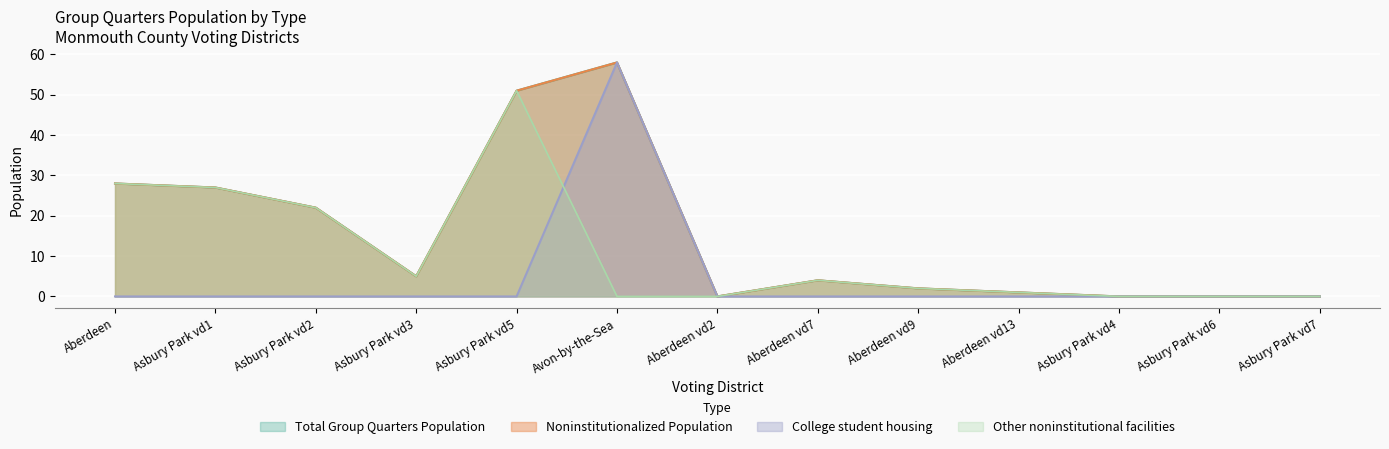

The value of Noninstitutionalized Population at Aberdeen is 48. True or false?

False